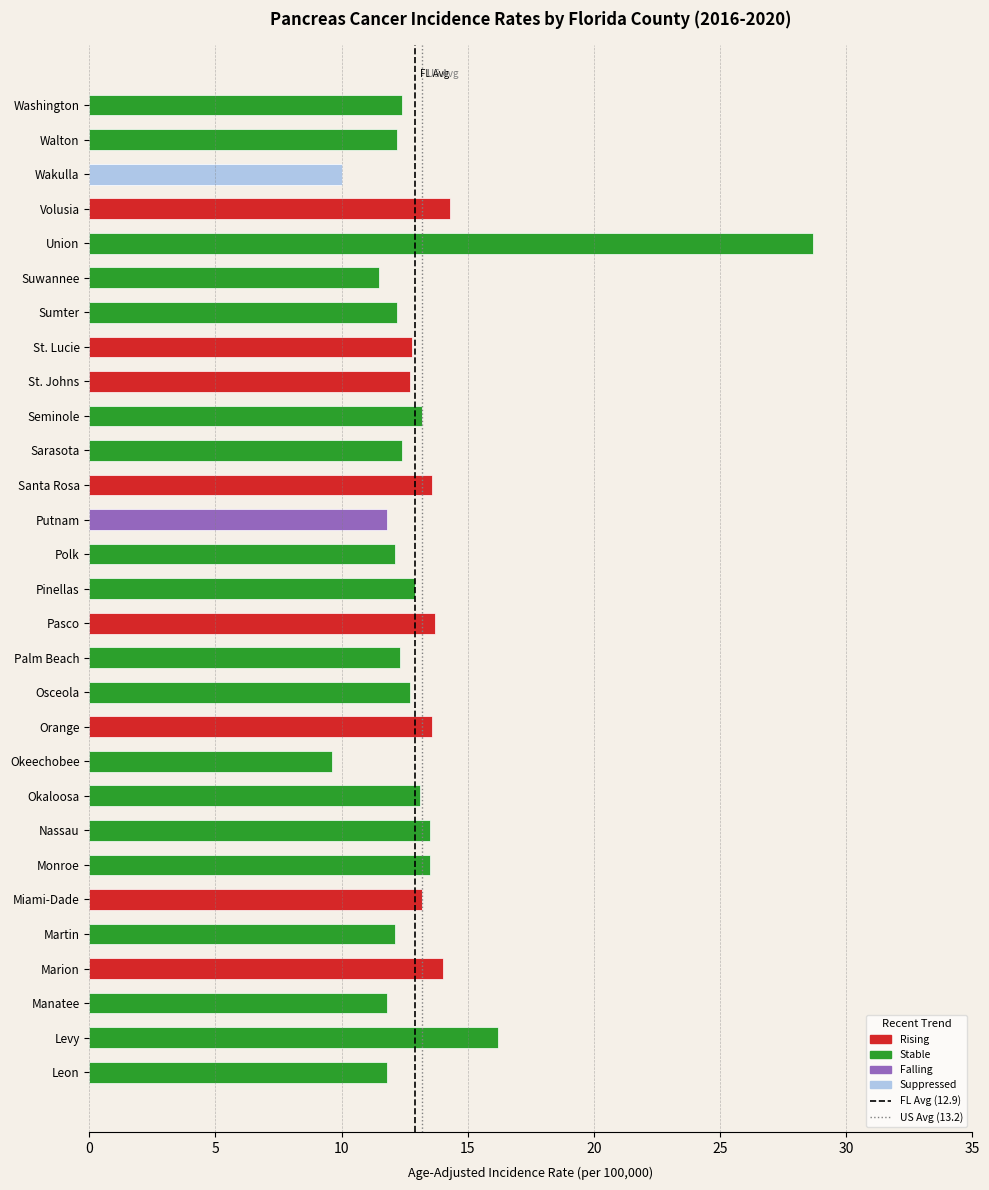

What position from the left is Okaloosa?

21